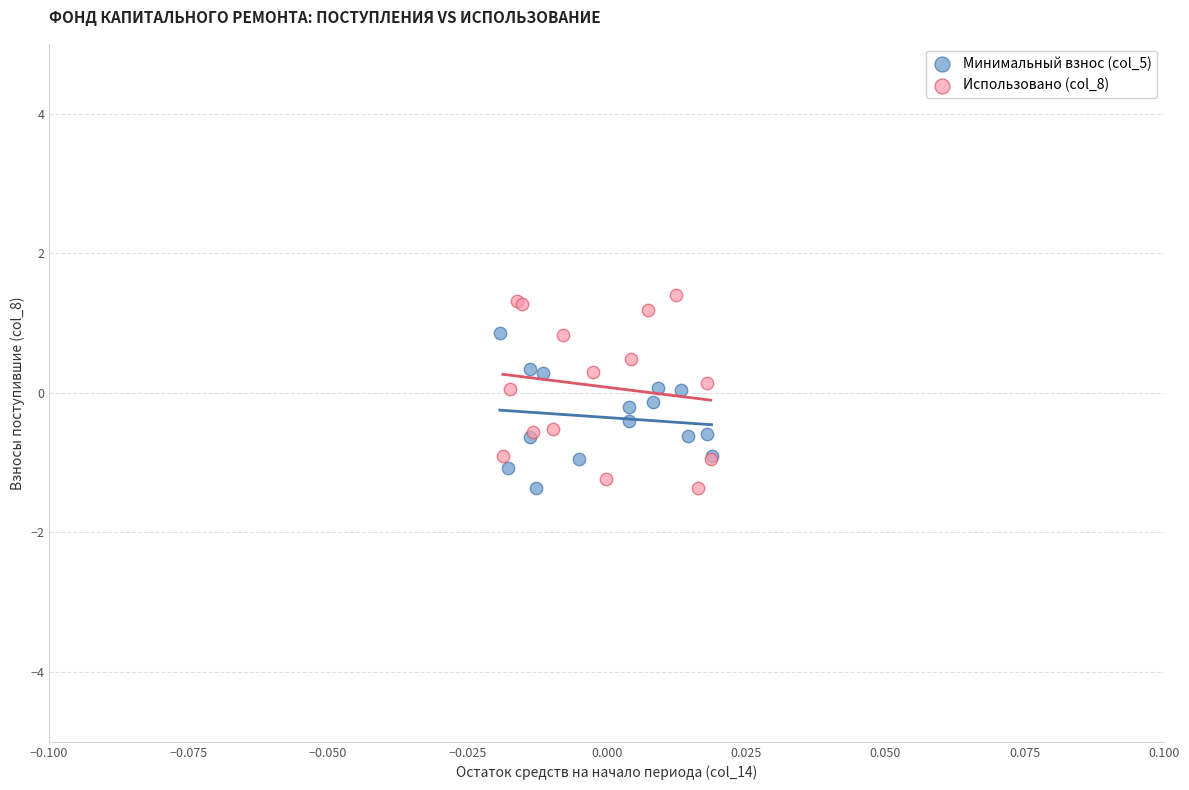

What are all the series names shown in the legend?

Минимальный взнос (col_5), Использовано (col_8)